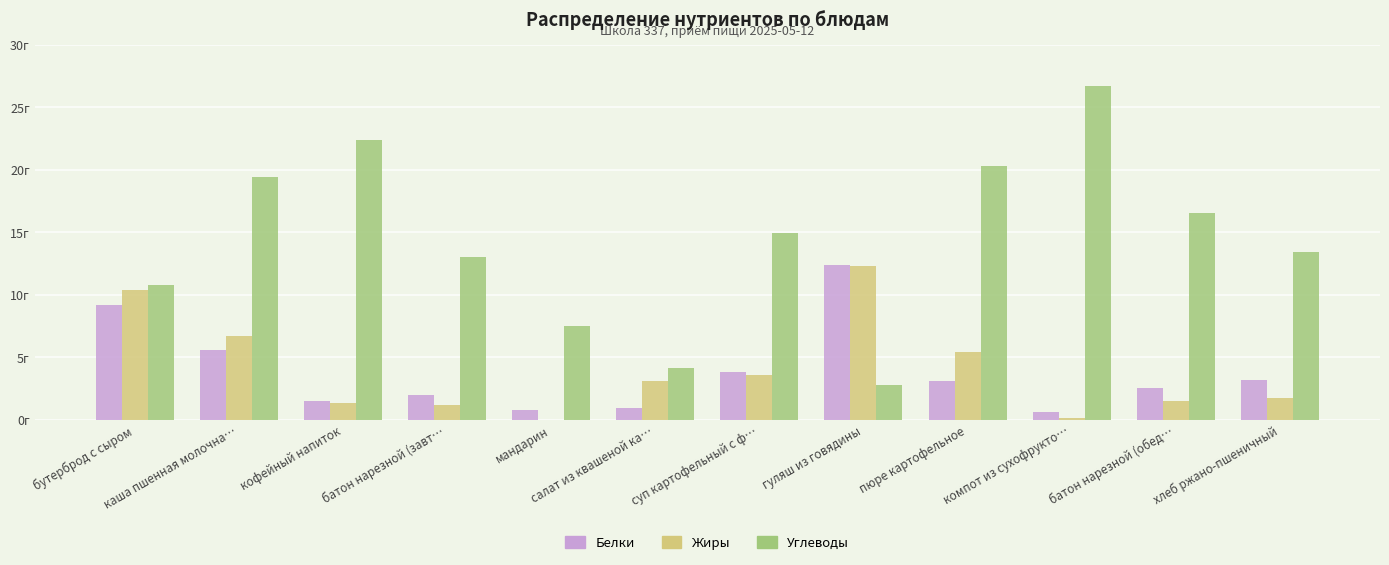

Are the bars horizontal?

No